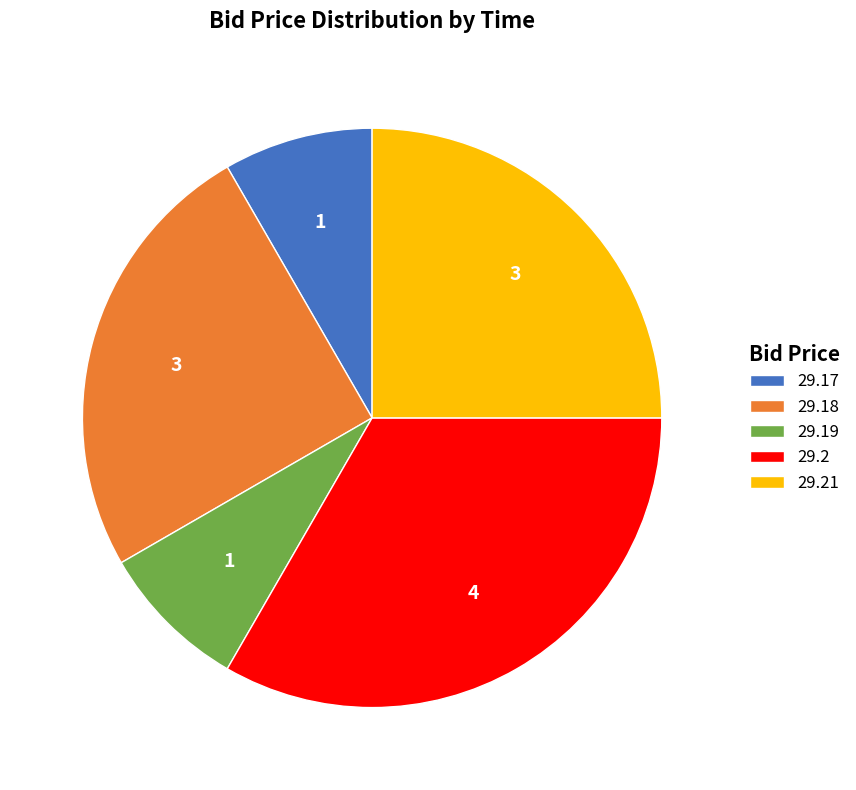

Which has a higher value, 29.18 or 29.19?

29.18